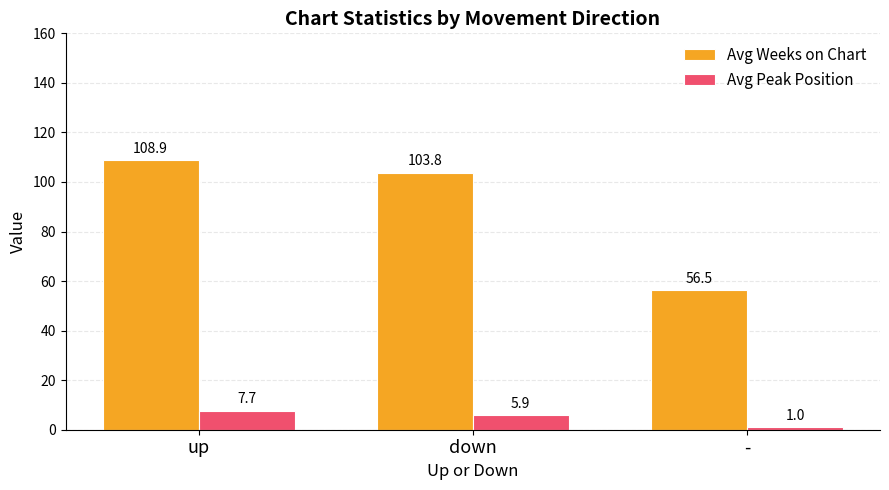

Reading left to right, extract all data points from this chart.

Avg Weeks on Chart: up=108.9	down=103.8	-=56.5
Avg Peak Position: up=7.7	down=5.9	-=1.0